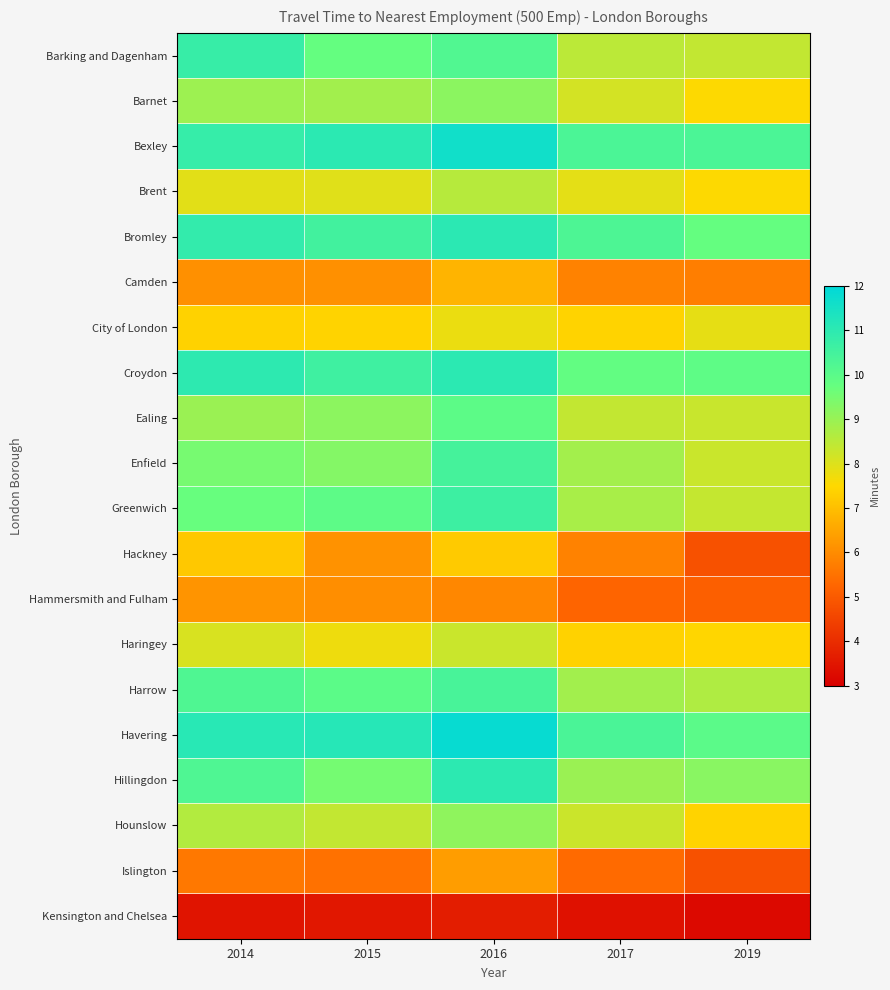

Which category has the lowest value across all series?

2019